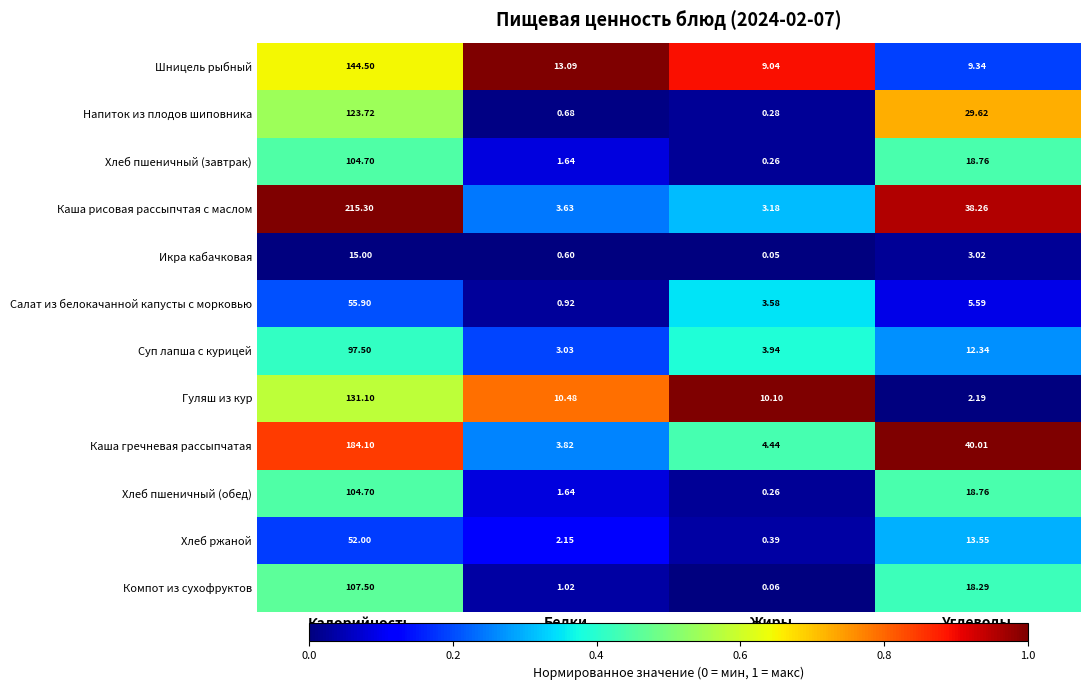

What is the maximum value shown in the chart?

215.3